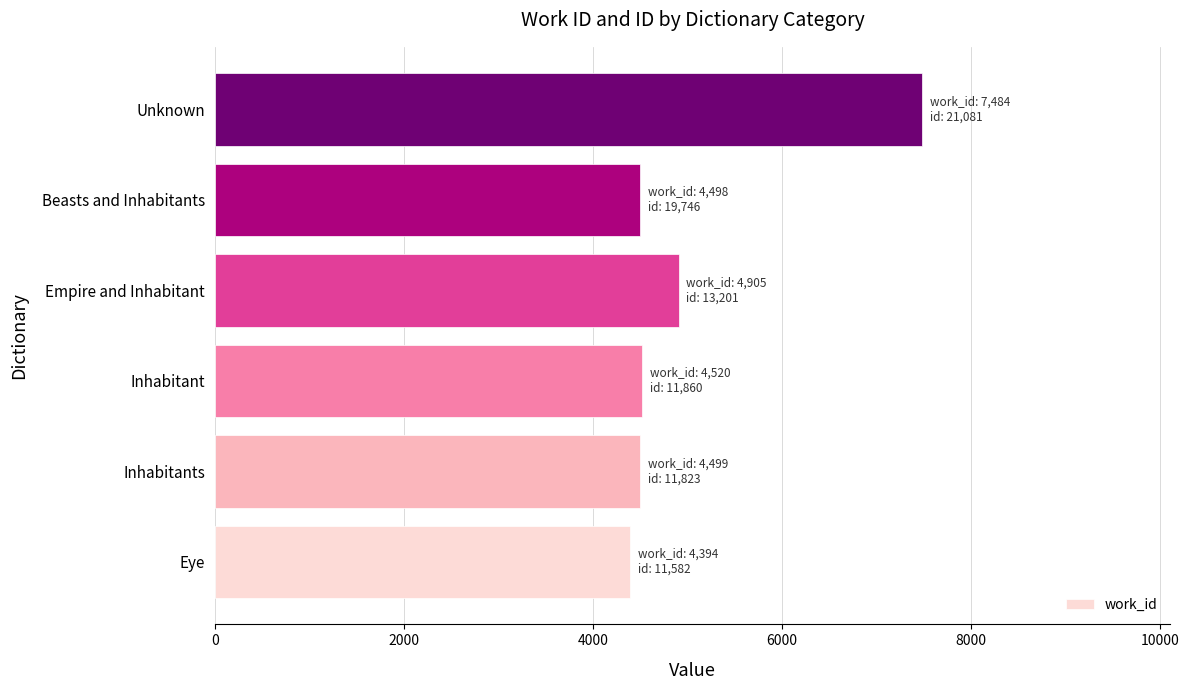

Are the bars horizontal?

Yes